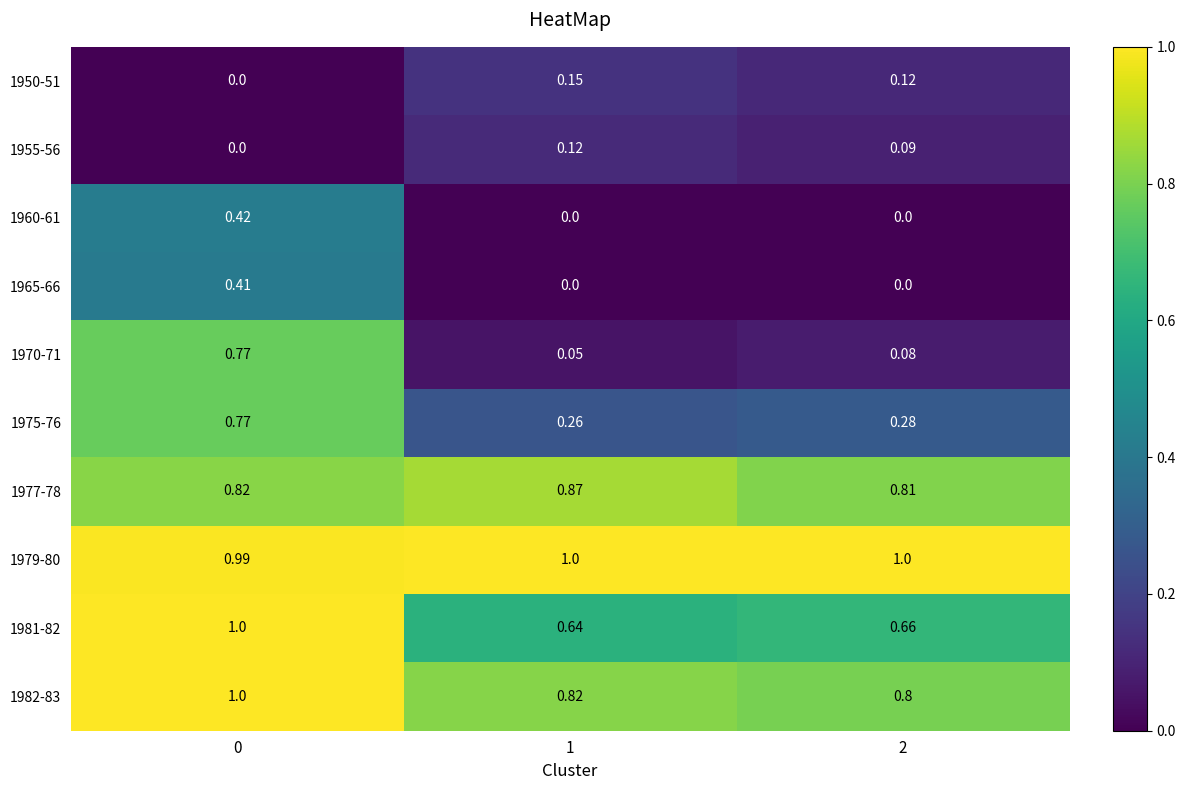

Which series changed the most between 0 and 1?

1970-71